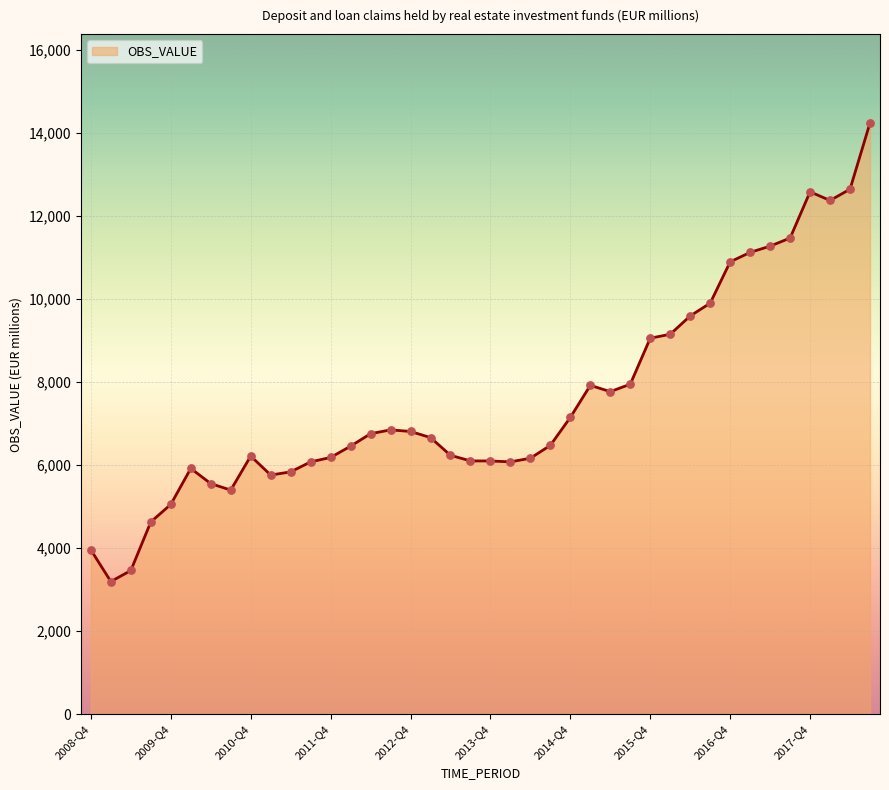

What is the maximum value shown in the chart?

14240.9